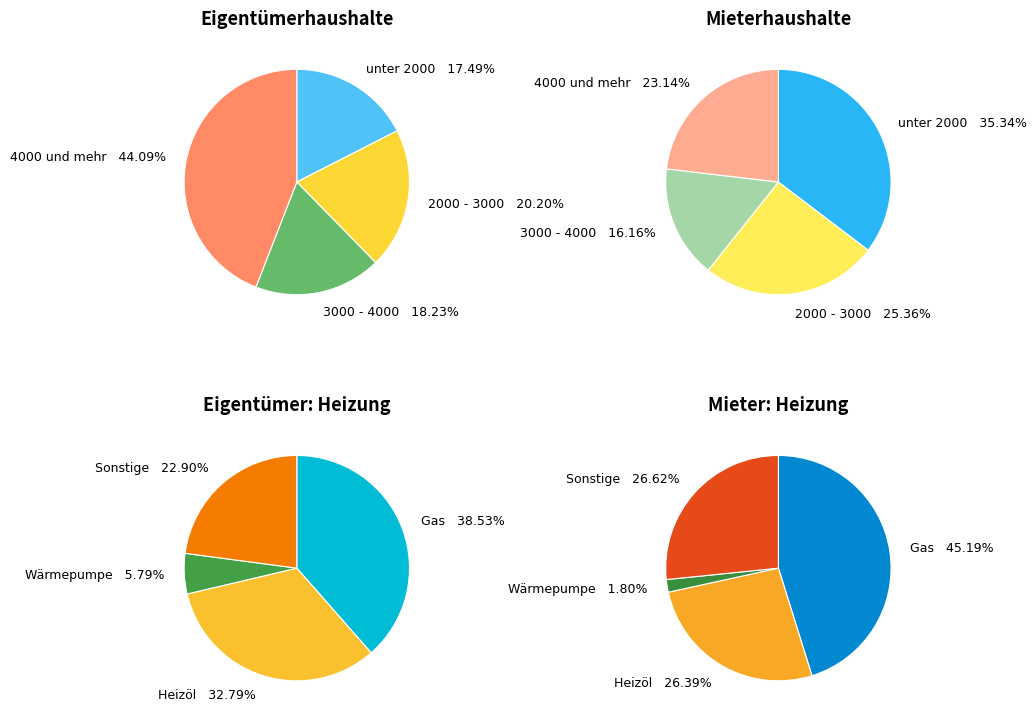

What percentage is NOT represented by unter 2000?

82.5%